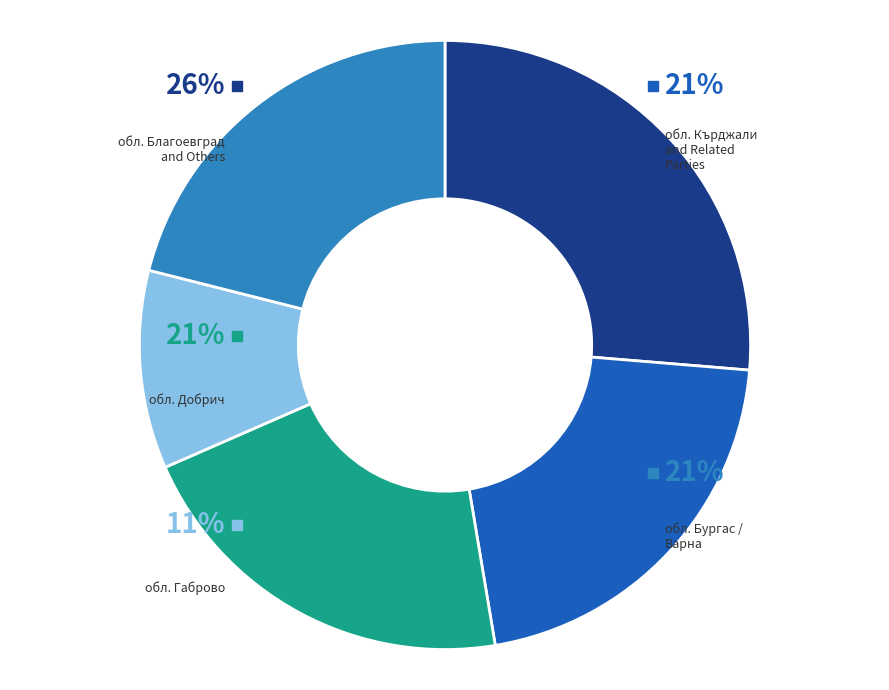

Is there any slice that represents more than half of the pie?

No